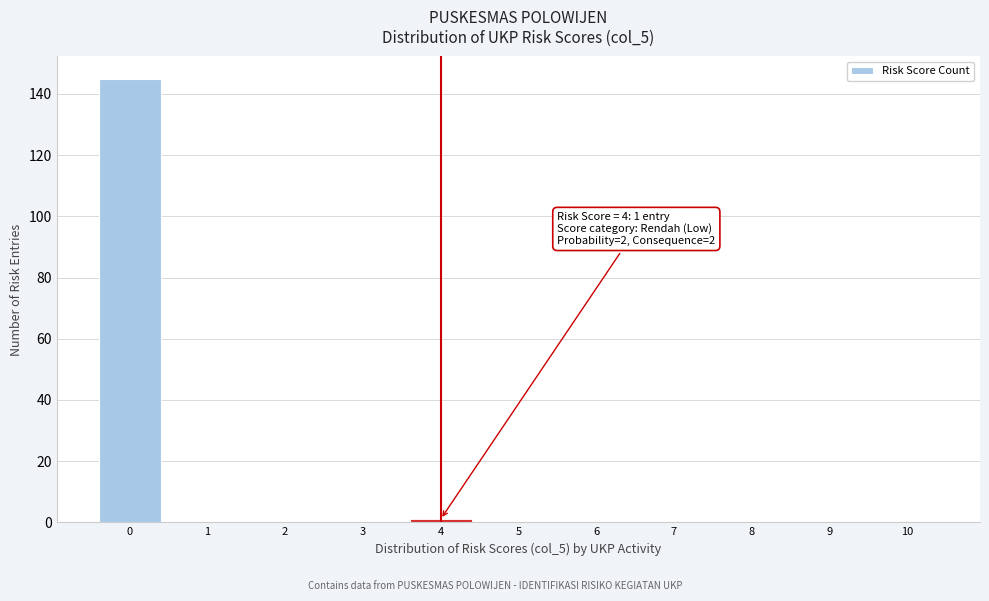

Which range on the x-axis has the tallest bar?

-0.5 to 0.5